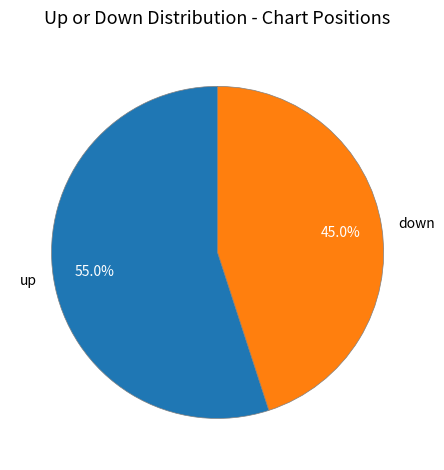

To the nearest percent, what percentage of the pie is up?

55%